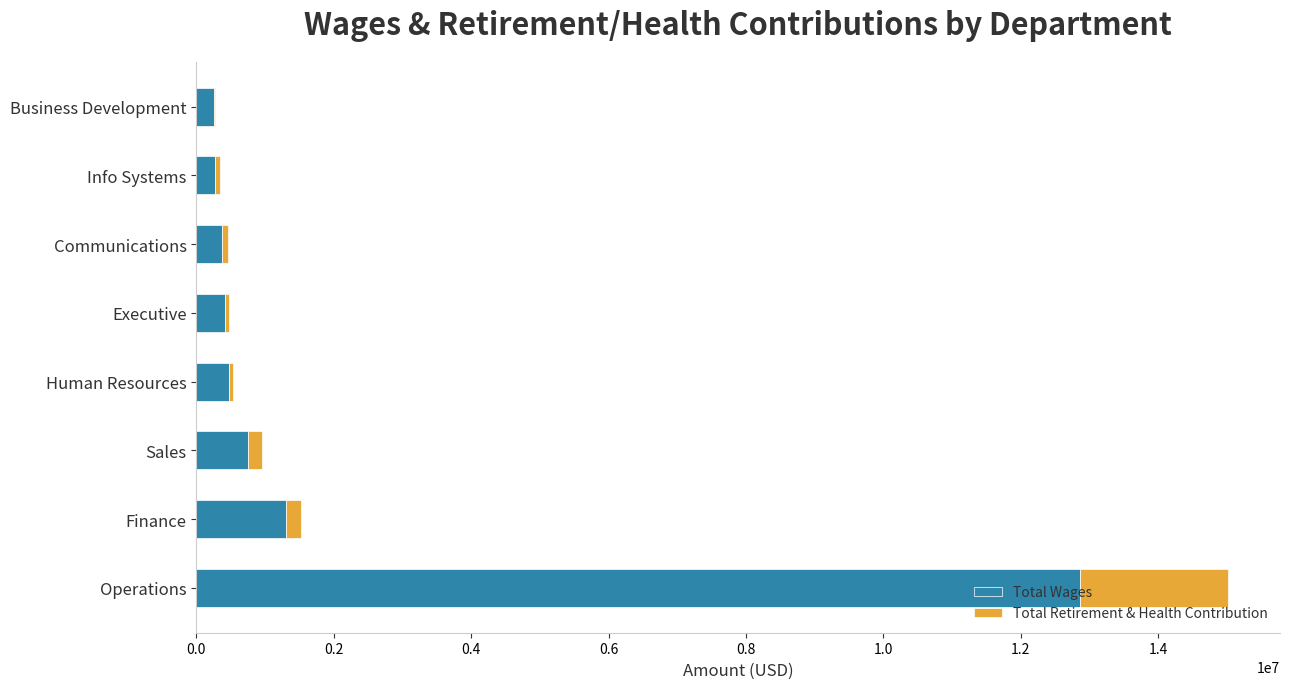

What is the highest value of the Total Wages series?

12864579